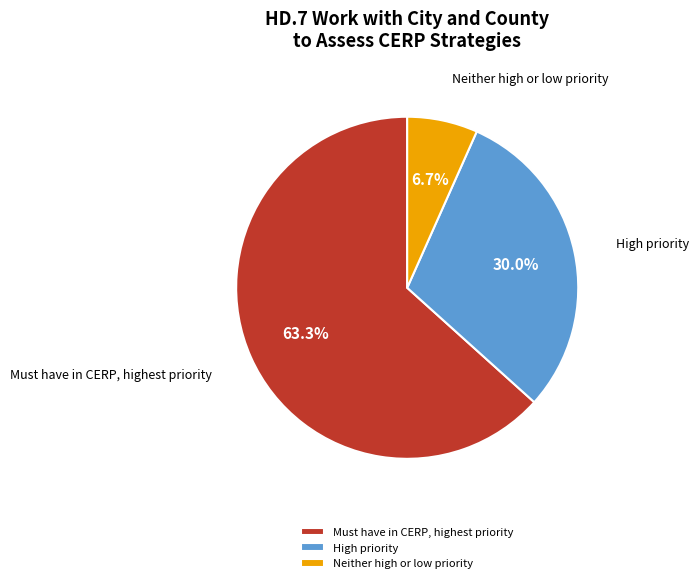

Between Must have in CERP, highest priority and High priority, which is larger?

Must have in CERP, highest priority